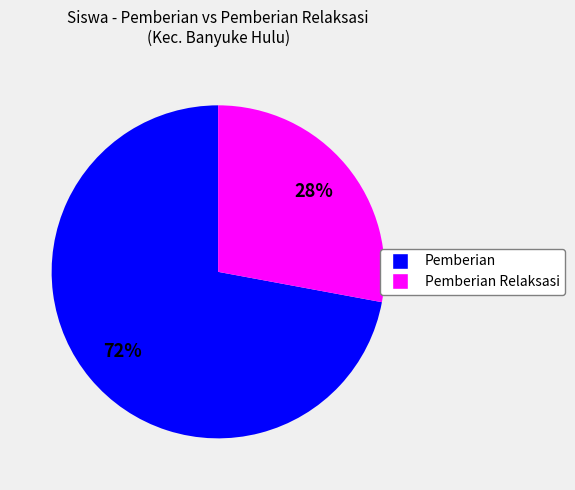

Is there any slice that represents more than half of the pie?

Yes